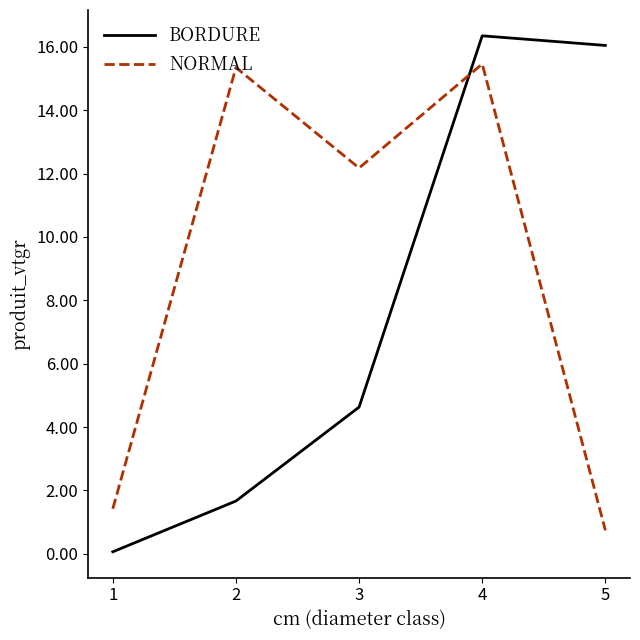

At which category does the chart reach its minimum across all series?

1